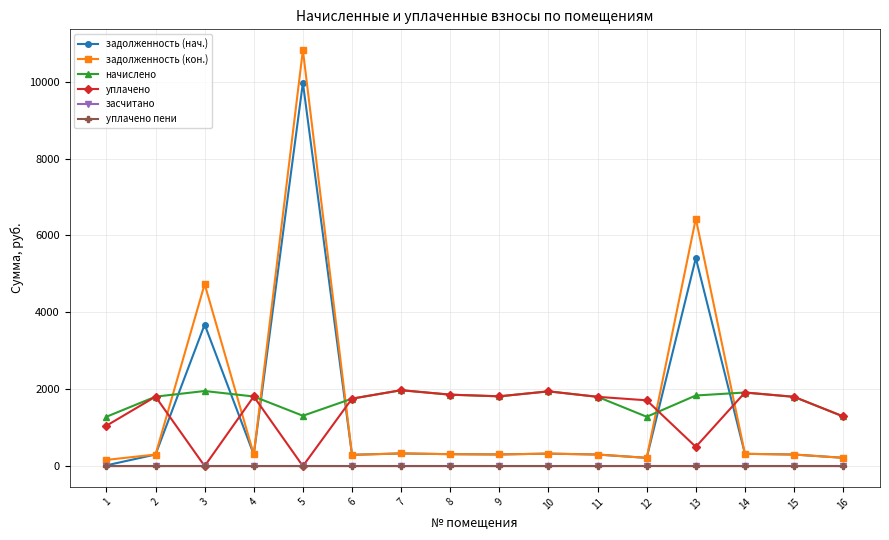

Where is the first local minimum for задолженность (нач.)?

4